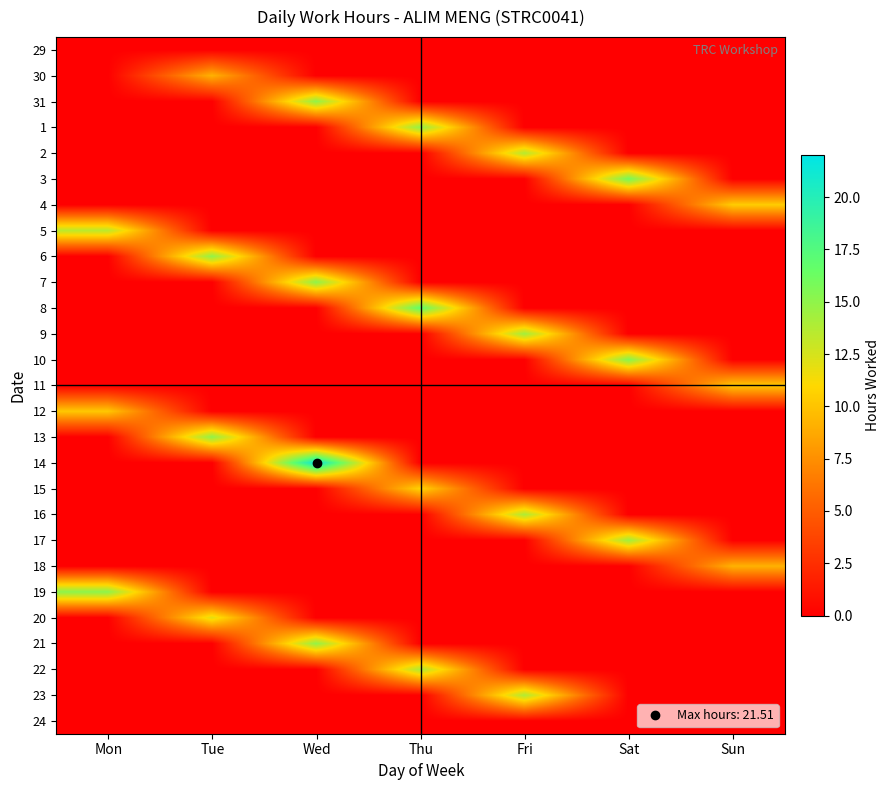

Which has a higher value, Tue or Thu?

Tue